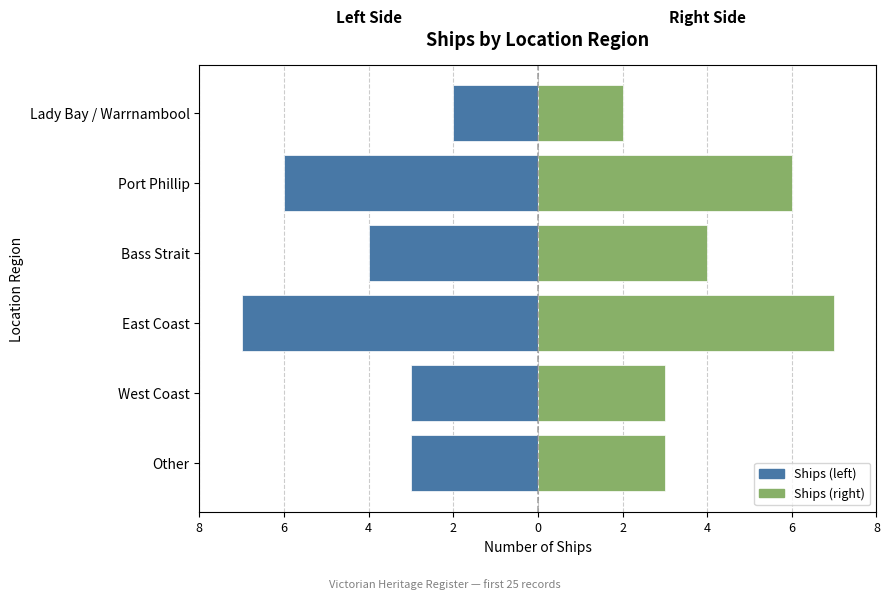

Is the value of Count (Right) at East Coast greater than the value of Count (Left) at West Coast?

Yes